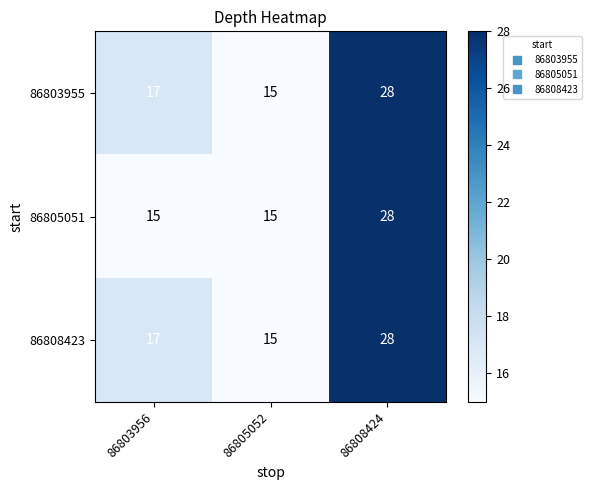

How many data points does each series have?

3